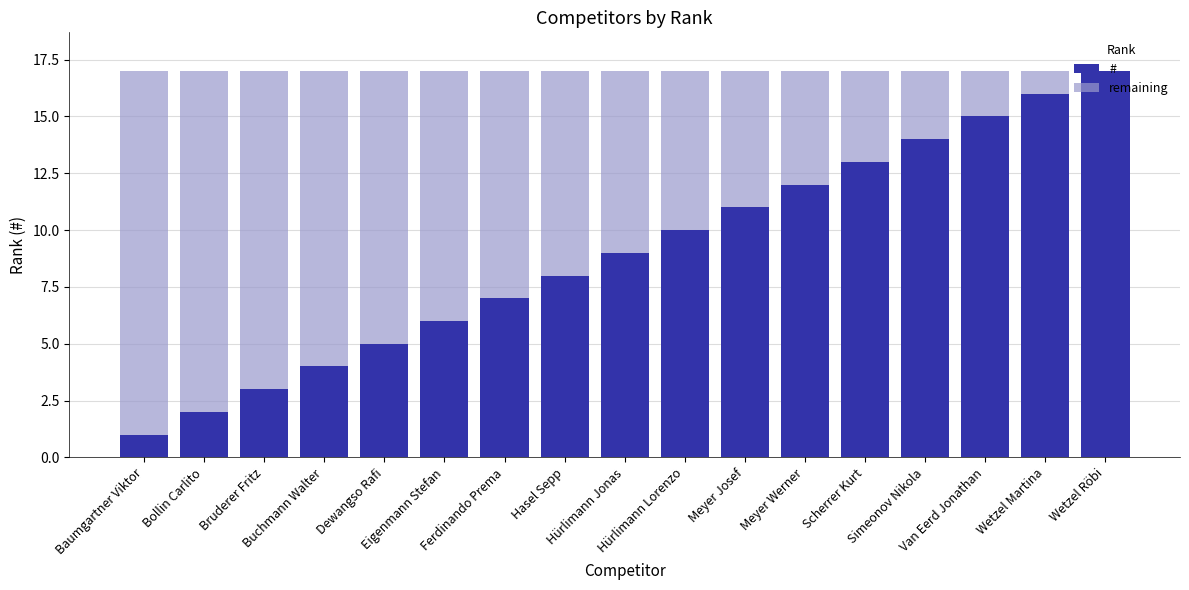

What is the maximum value for #?

17